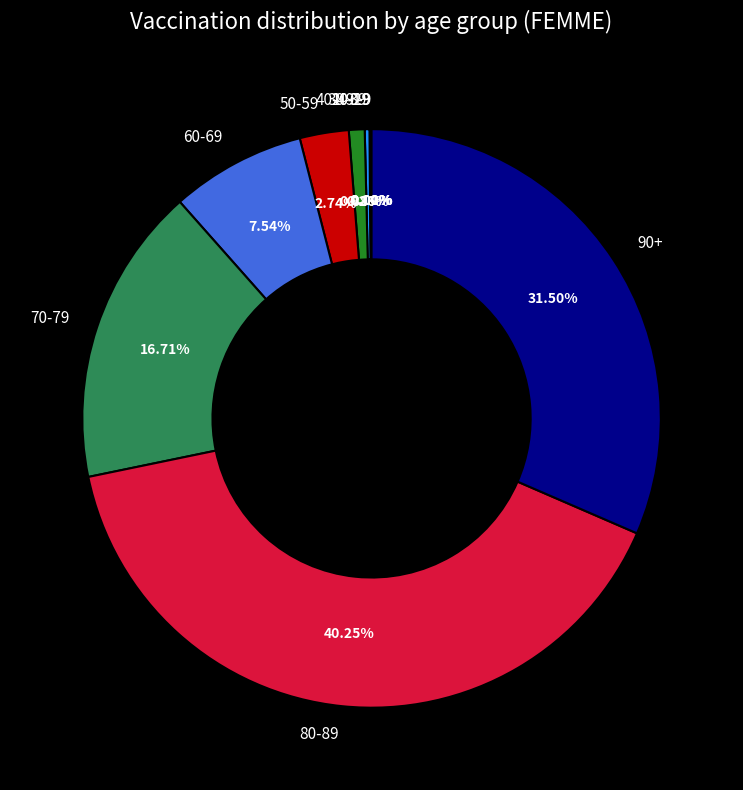

How much of the chart is everything except 80-89?

59.7%